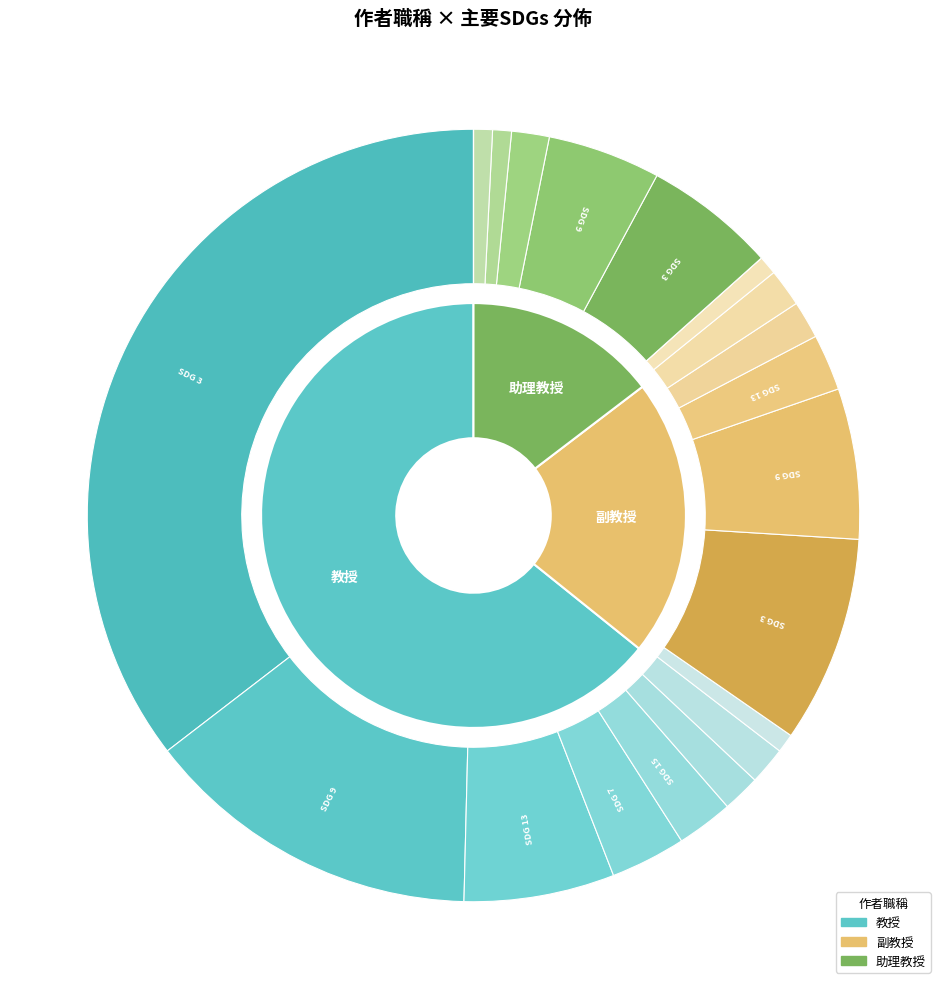

To the nearest percent, what is the difference between the largest and smallest slice percentages?

42%